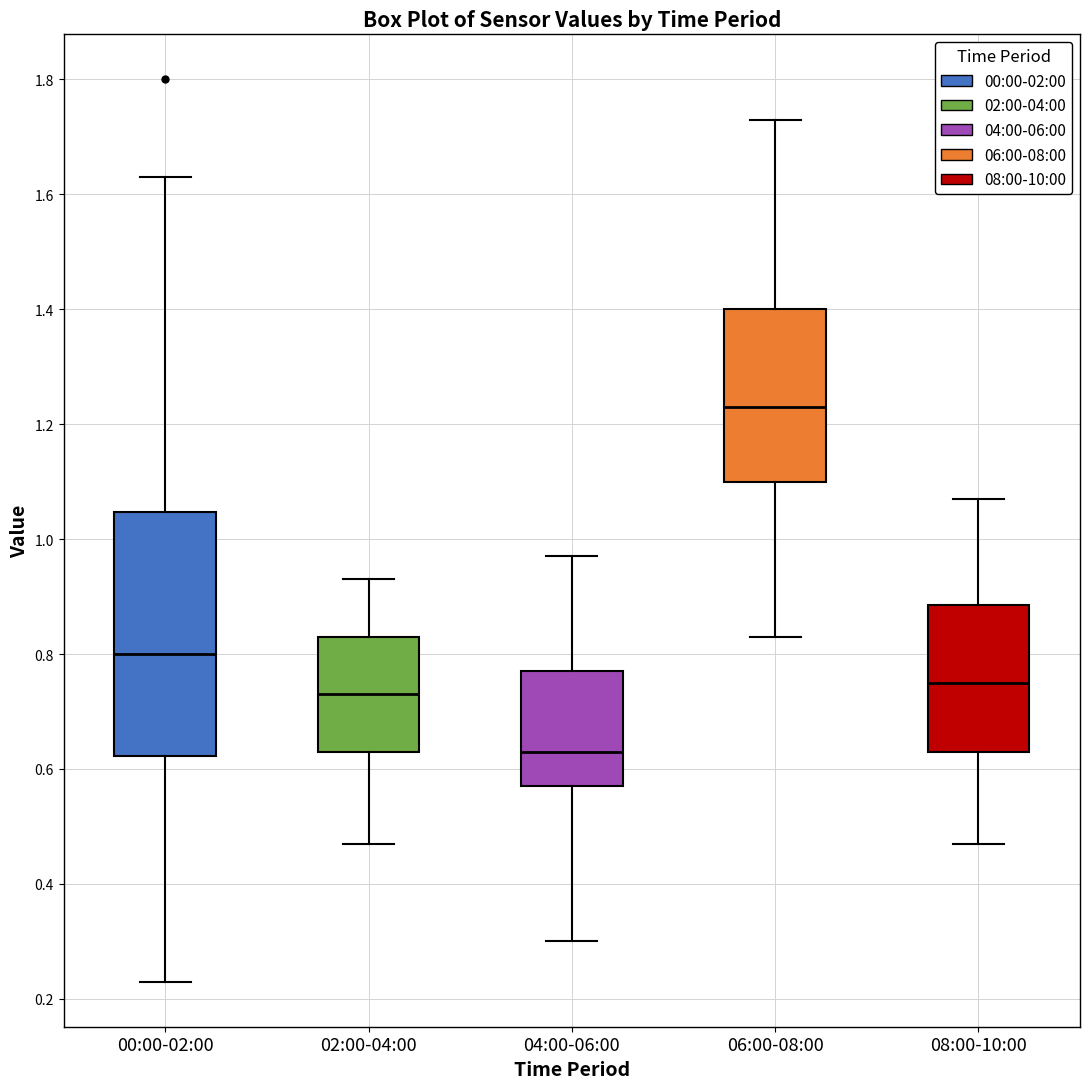

Reading left to right, transcribe this box plot: for each box, give where its median line is, the range the box spans, and where its two whiskers end, as read against the y-axis. The values are not printed on the chart, so give them approximately, as read against the axis.

00:00-02:00: median 0.80, box 0.62 to 1.04, whiskers 0.24 to 1.64
02:00-04:00: median 0.74, box 0.64 to 0.84, whiskers 0.48 to 0.94
04:00-06:00: median 0.64, box 0.58 to 0.78, whiskers 0.30 to 0.98
06:00-08:00: median 1.24, box 1.10 to 1.40, whiskers 0.84 to 1.74
08:00-10:00: median 0.76, box 0.64 to 0.88, whiskers 0.48 to 1.08